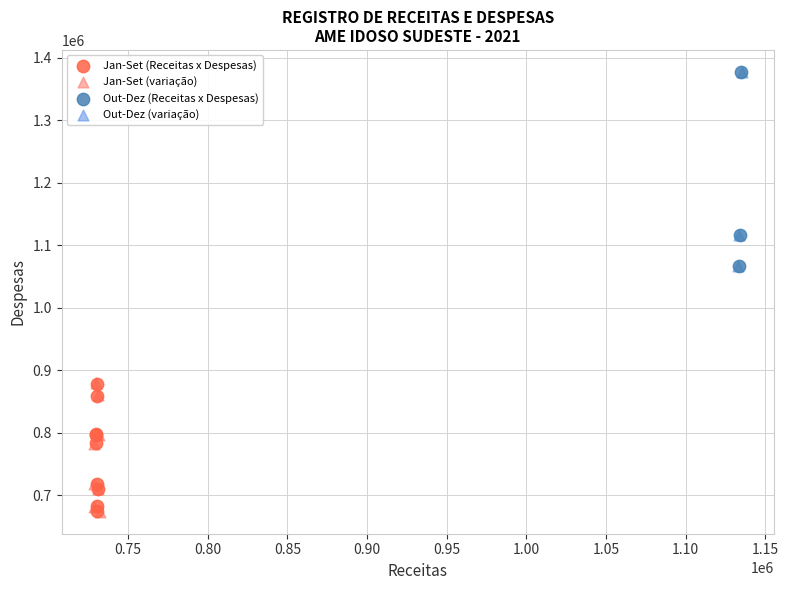

Which series has the largest Y range (max minus min)?

Out-Dez (variação)